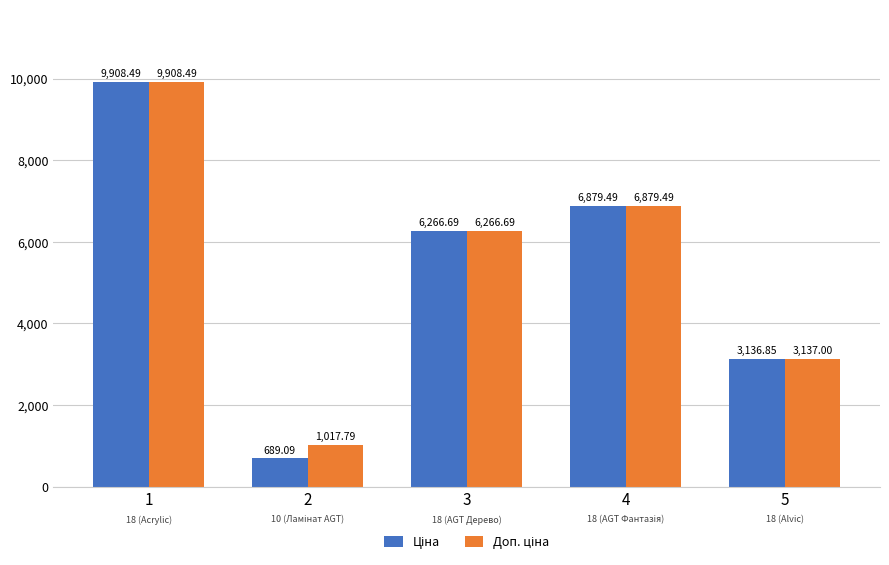

How many data points does each series have?

5